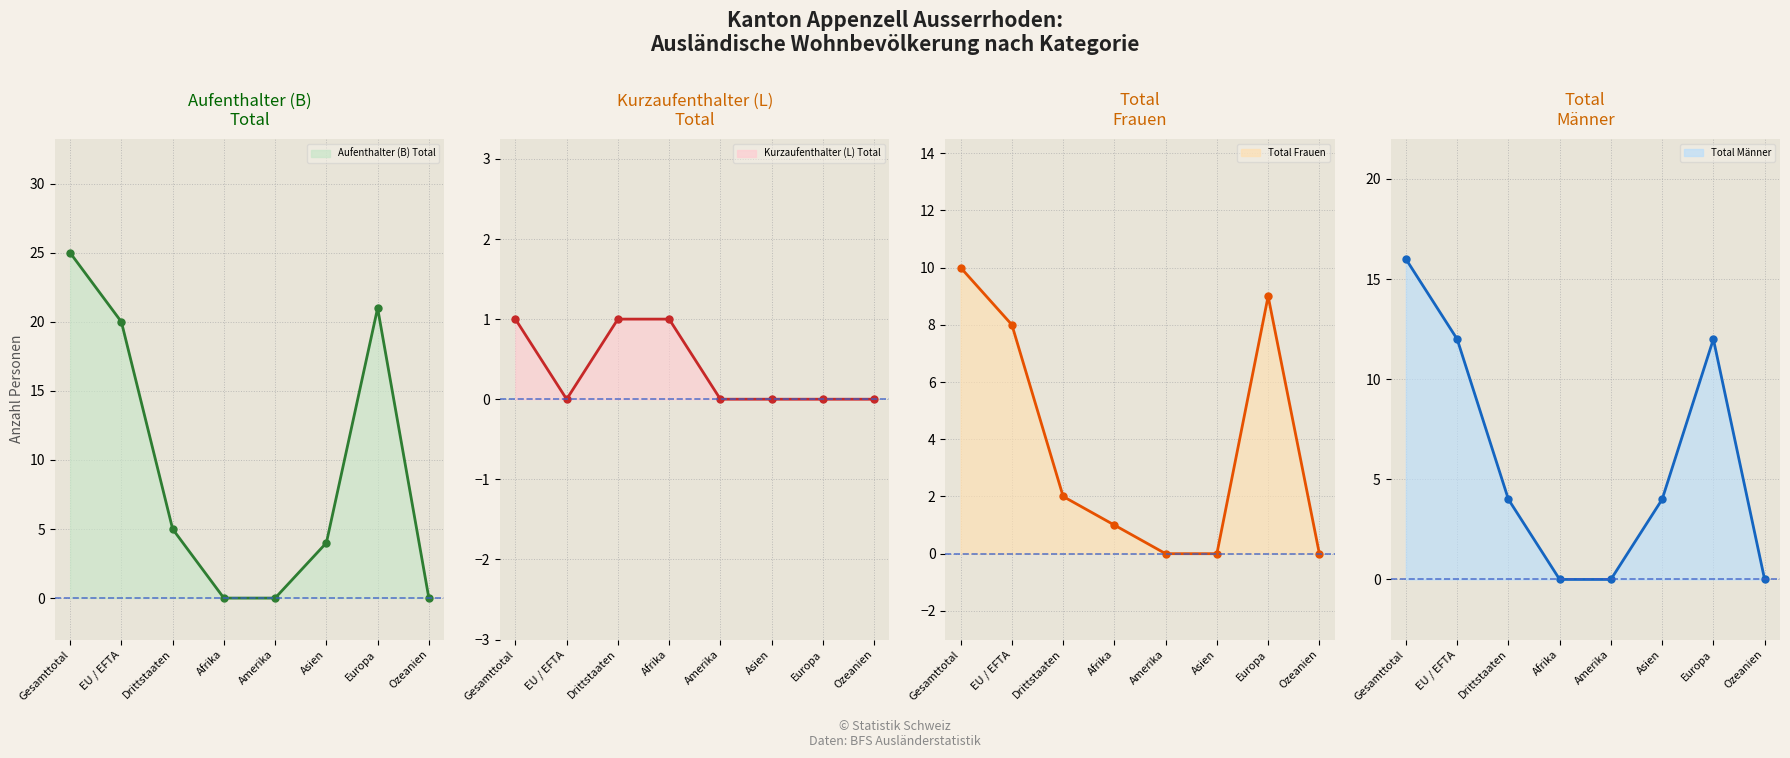

Which series has the largest range (max minus min)?

Aufenthalter (B) Total